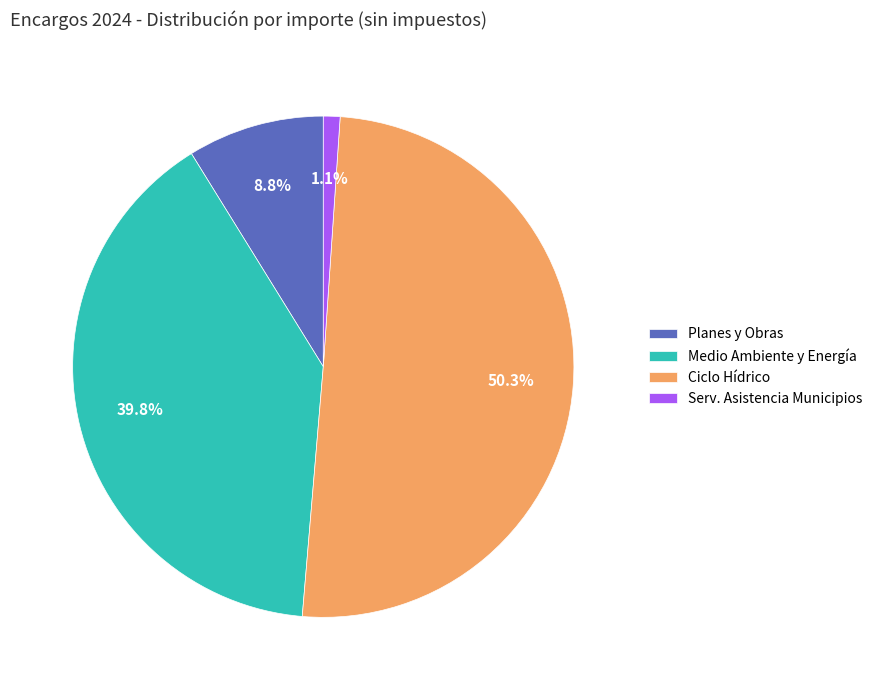

Is the sum of Medio Ambiente y Energía and Serv. Asistencia Municipios greater than half?

No